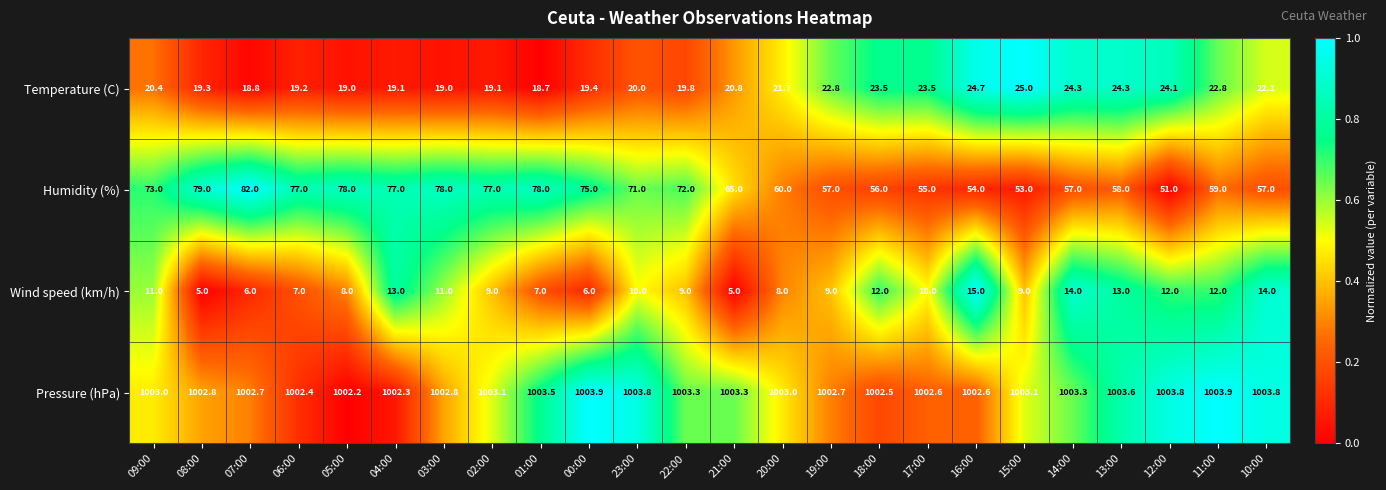

At which category is the sum across all series the highest?

04:00